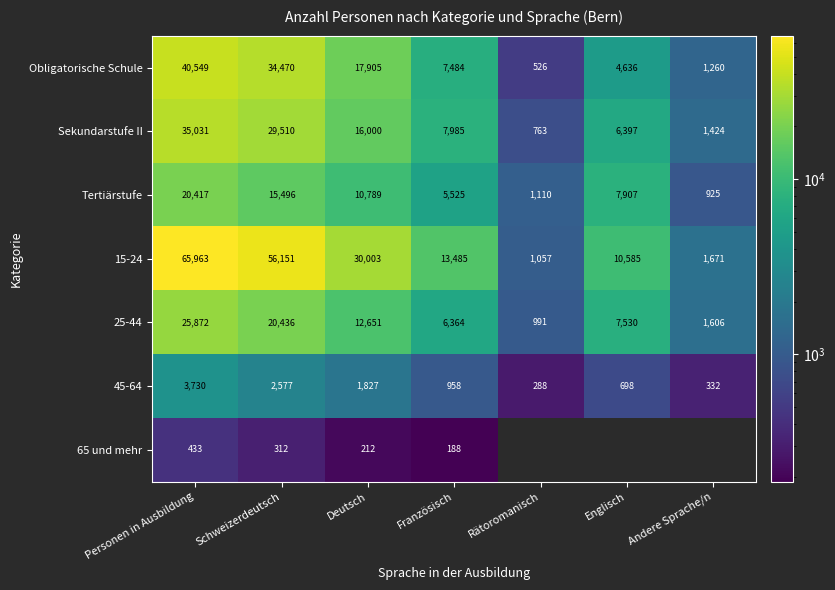

Where does the 15-24 series first go above 13485?

Personen in Ausbildung